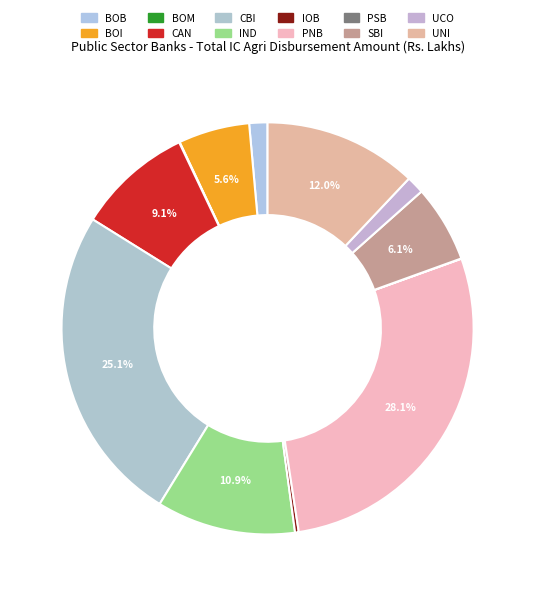

True or false: BOB accounts for 1% of the total.

True